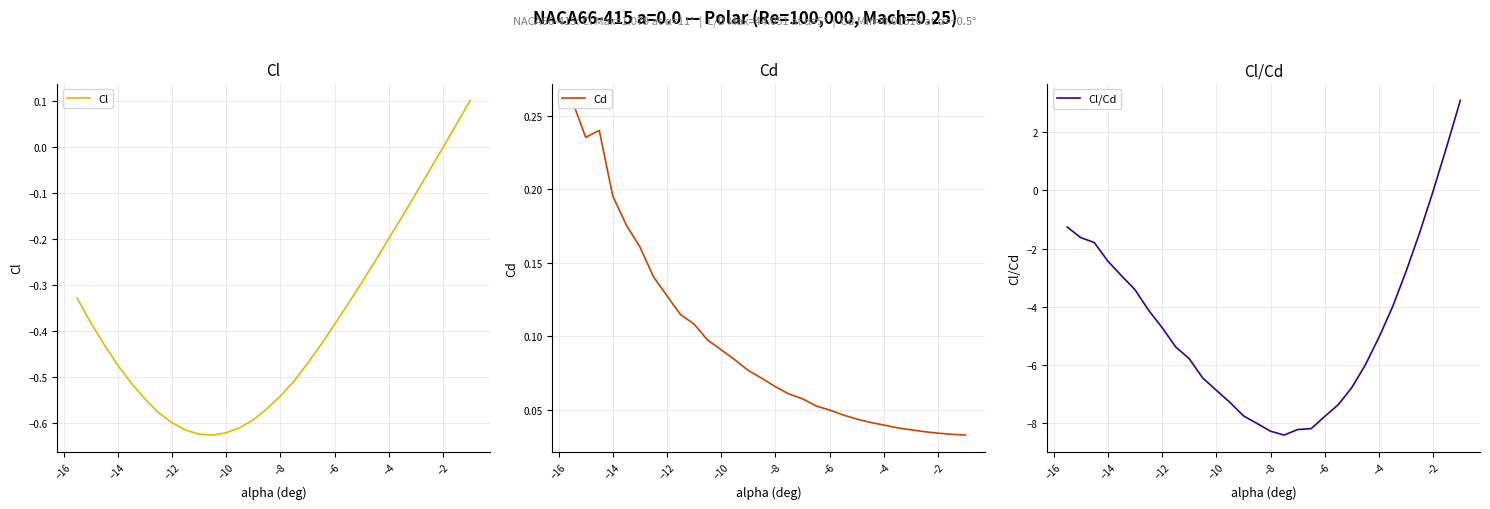

How many values in Cl/Cd are above zero?

2